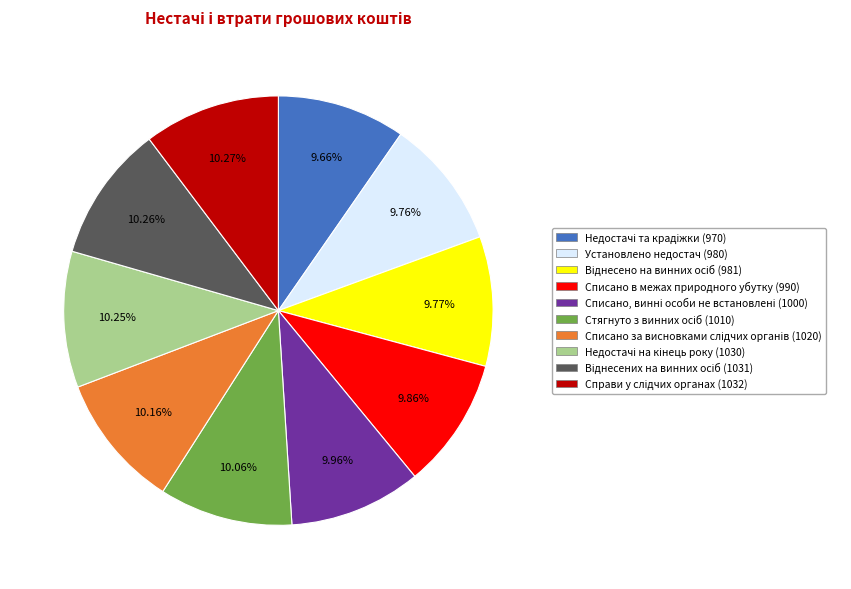

Does Списано в межах природного убутку (990) represent more than half of the total?

No